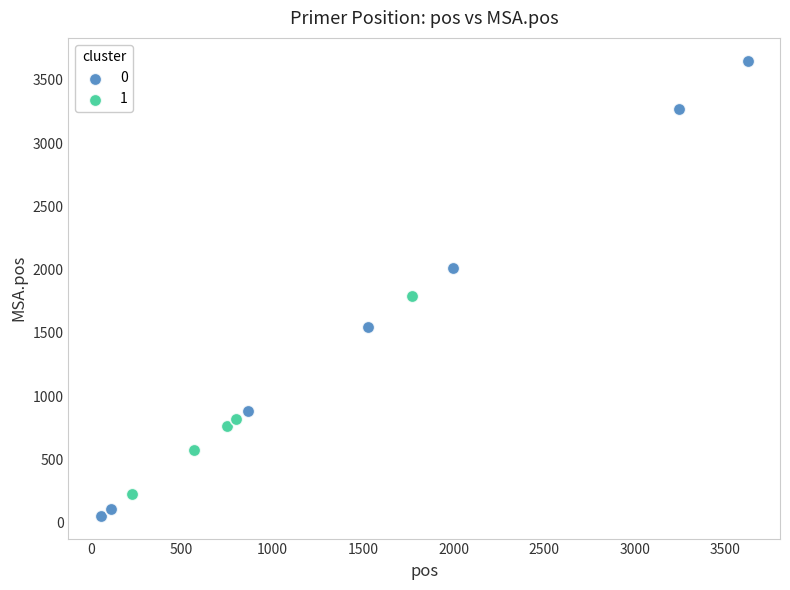

What are all the series names shown in the legend?

0, 1